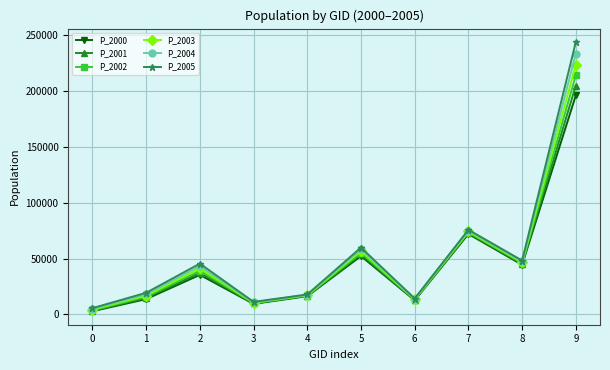

Which series has the widest spread of values?

P_2005